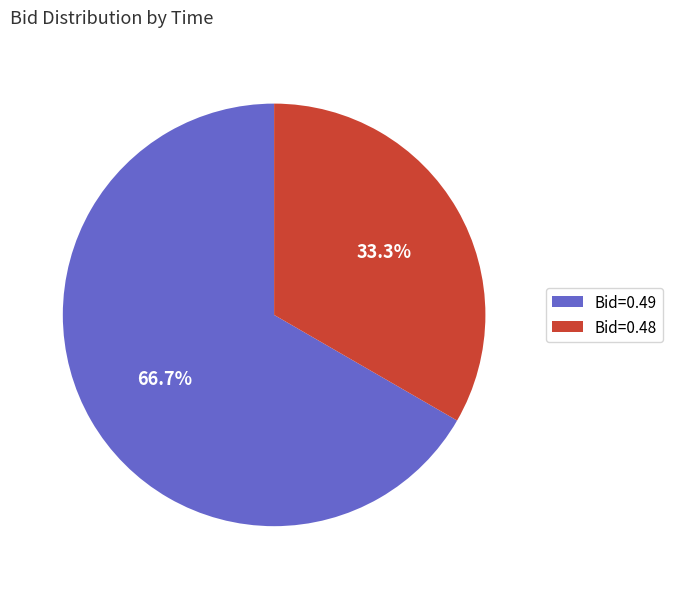

Does Bid=0.48 account for over 50% of the chart?

No